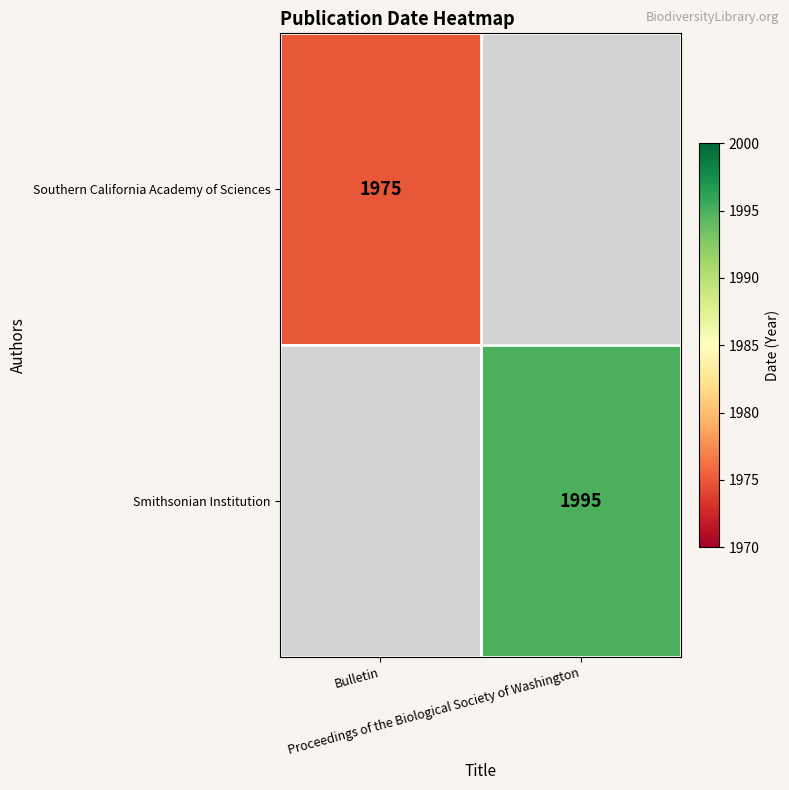

Is it true that Southern California Academy of Sciences equals 526.2 at Bulletin?

False